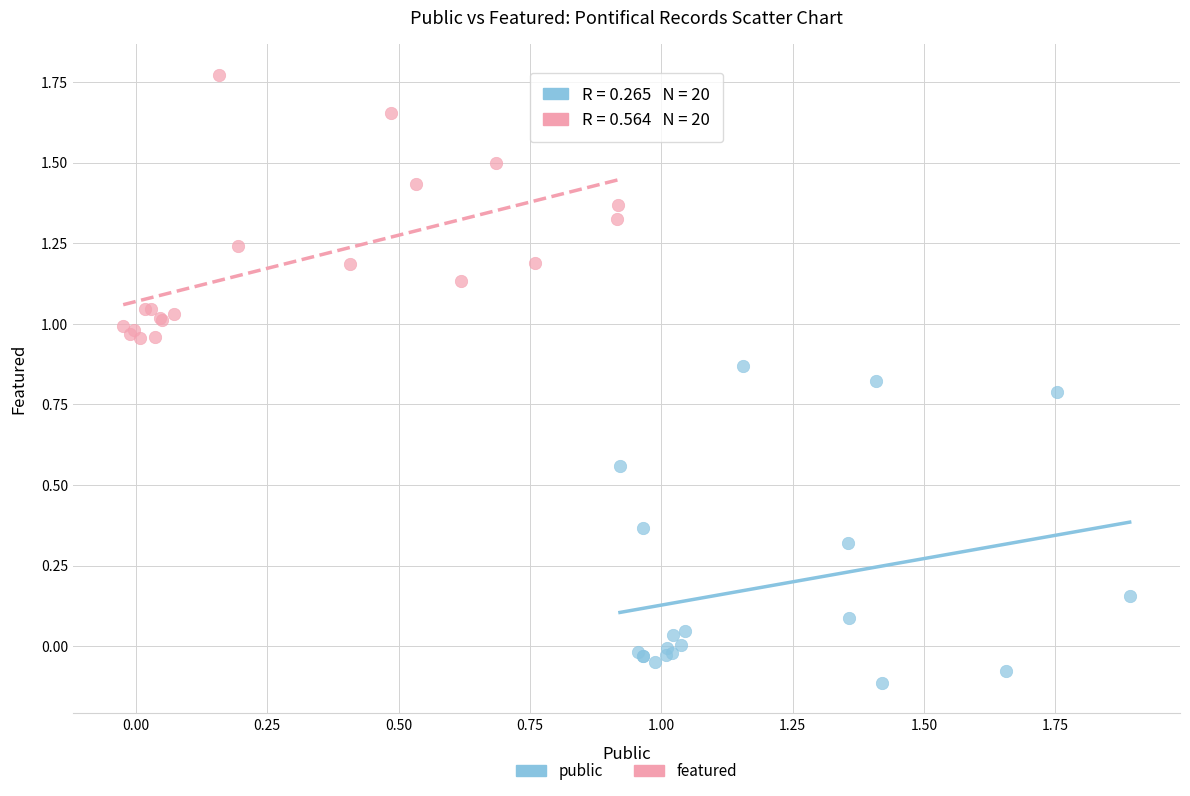

What are all the series names shown in the legend?

public, featured